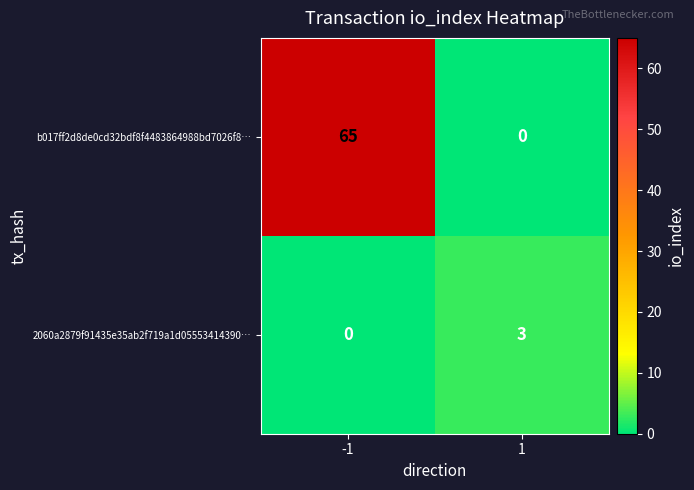

How many series are shown in this chart?

2